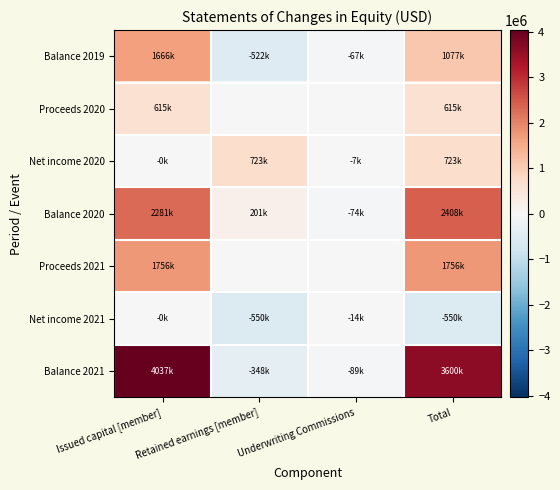

Between Underwriting Commissions and Total, which is larger?

Total